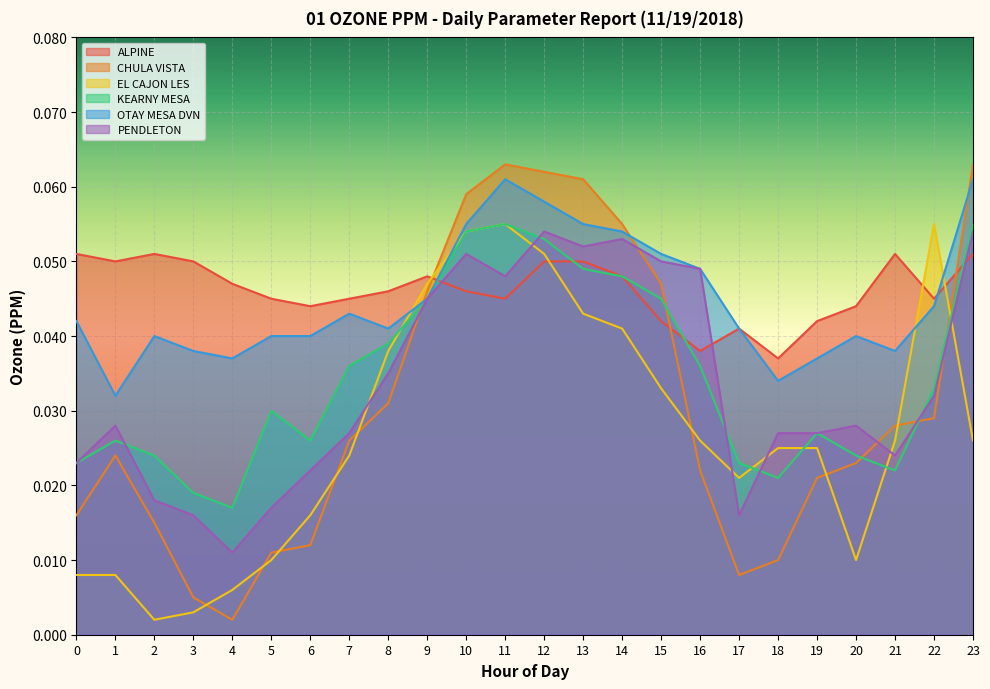

True or false: OTAY MESA DVN has a value of 0.1 at 22.

False